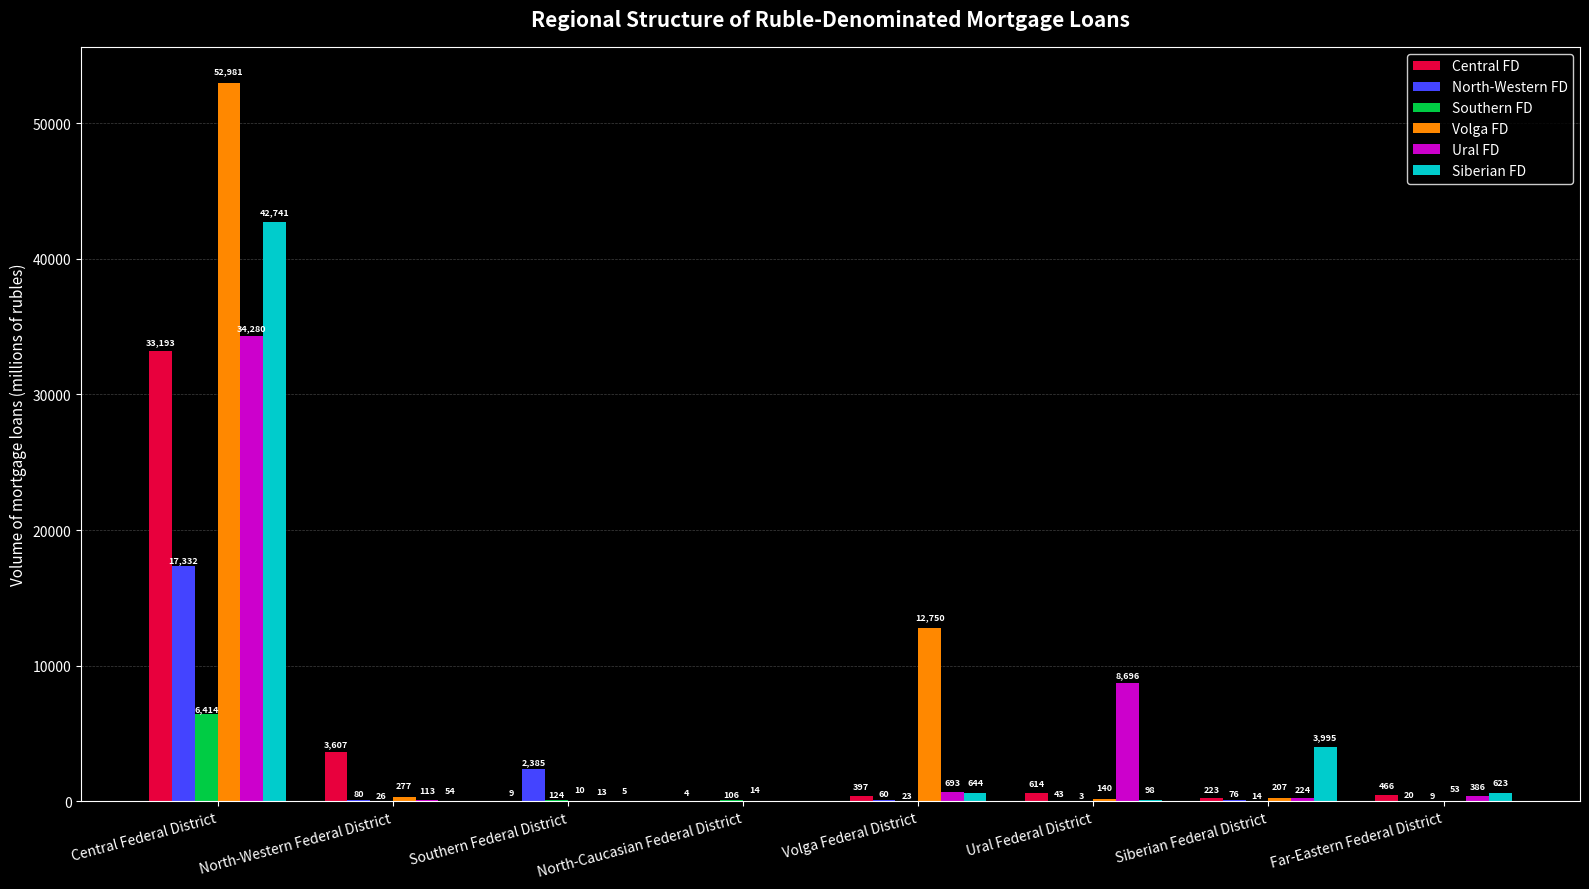

What is the sum of all Ural FD values?

44405